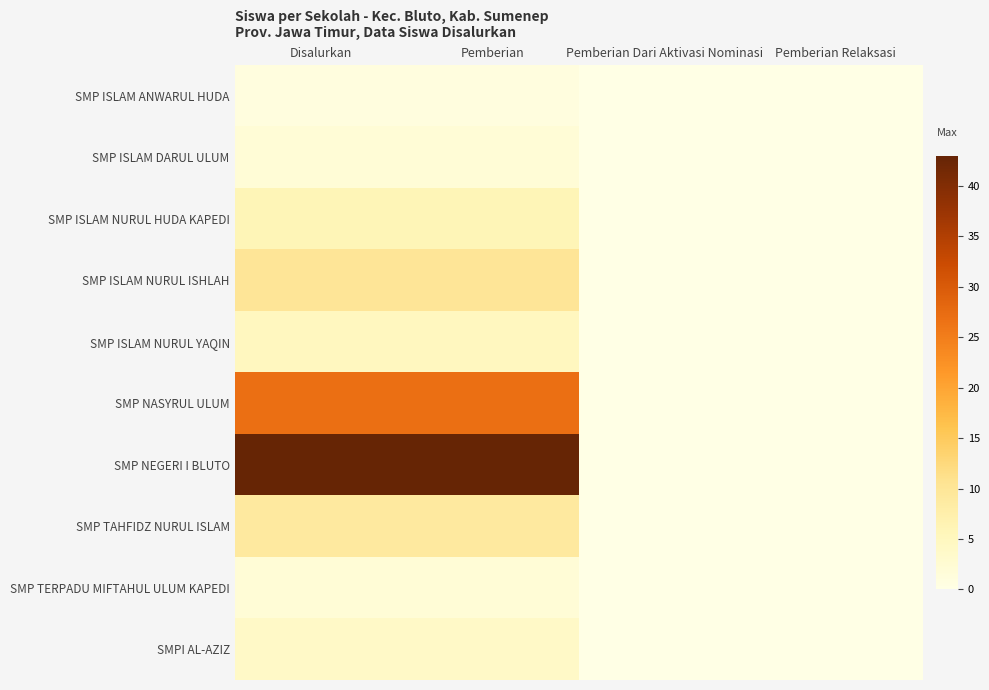

At Pemberian Dari Aktivasi Nominasi, list the series in order from largest to smallest.

SMP ISLAM ANWARUL HUDA, SMP ISLAM DARUL ULUM, SMP ISLAM NURUL HUDA KAPEDI, SMP ISLAM NURUL ISHLAH, SMP ISLAM NURUL YAQIN, SMP NASYRUL ULUM, SMP NEGERI I BLUTO, SMP TAHFIDZ NURUL ISLAM, SMP TERPADU MIFTAHUL ULUM KAPEDI, SMPI AL-AZIZ